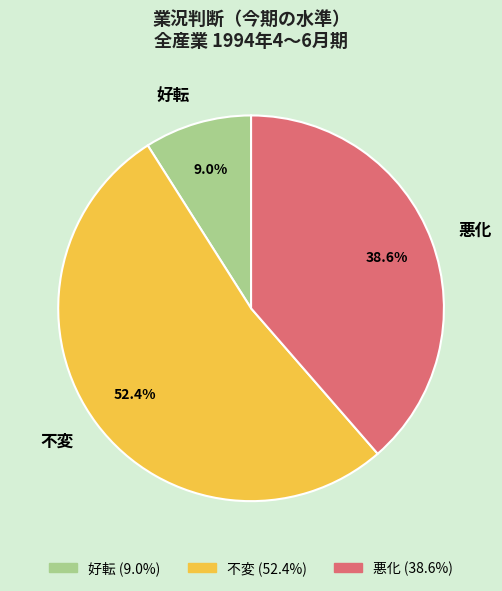

To the nearest percent, what is the difference between the largest and smallest slice percentages?

43%